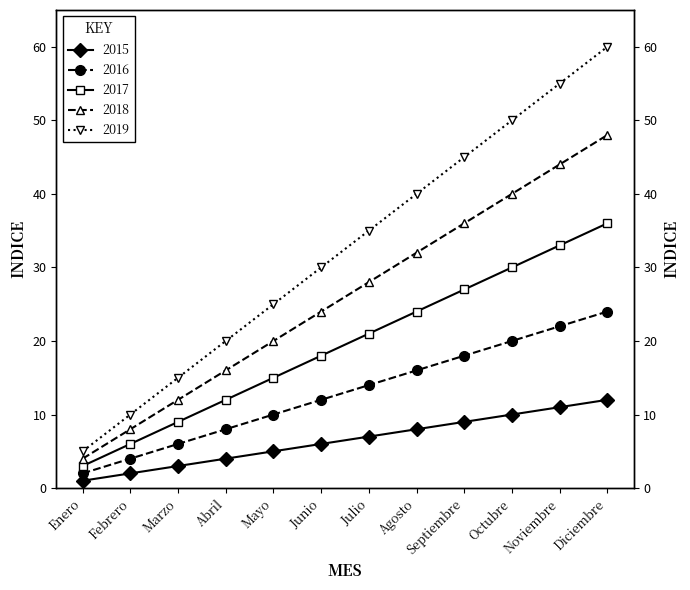

What are all the series names shown in the legend?

2015, 2016, 2017, 2018, 2019